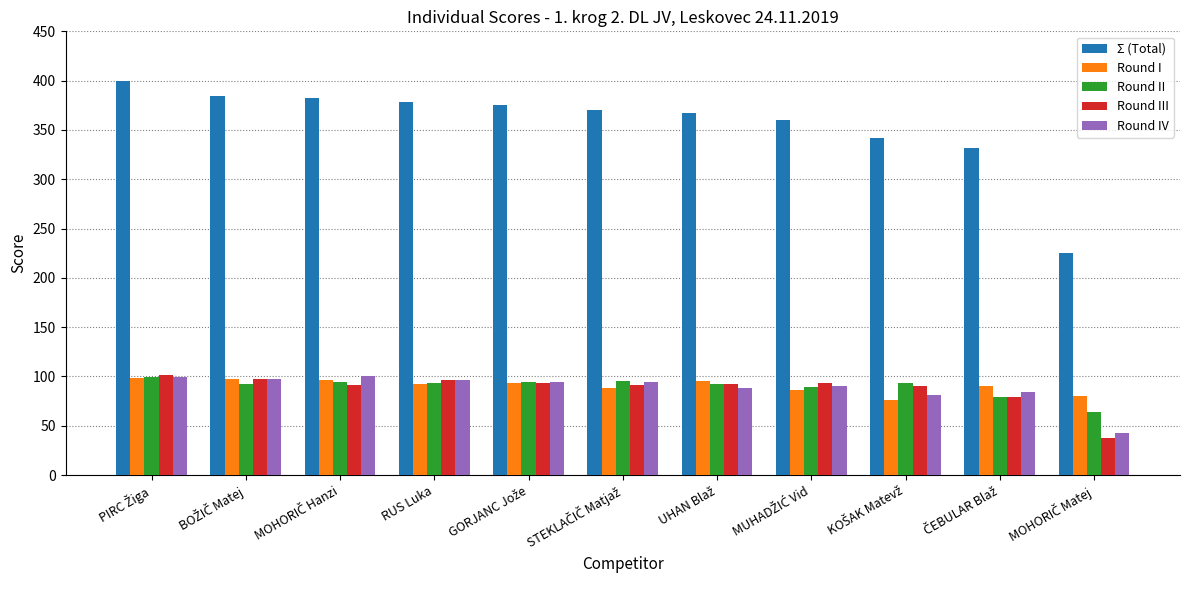

Which series has the largest total across all categories?

Σ (Total)